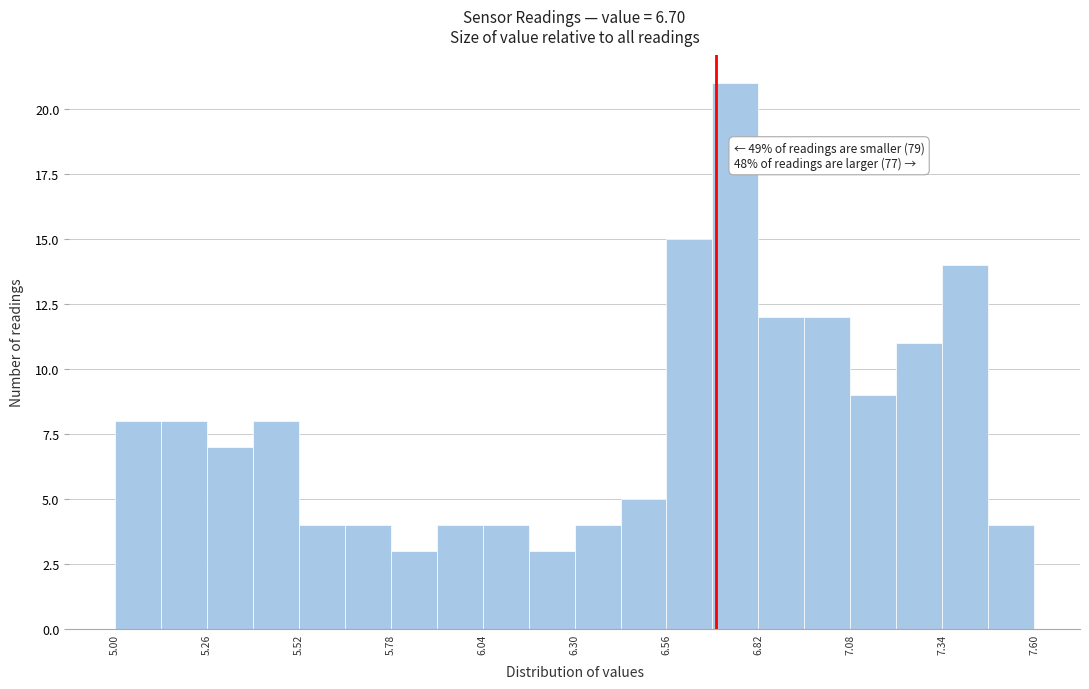

Read against the x-axis, roughly where is the centre of the tallest bar?

6.75